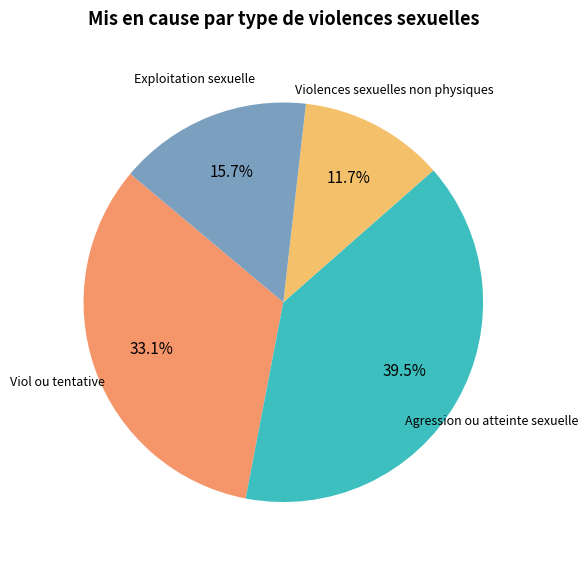

Is Exploitation sexuelle the majority of the pie?

No